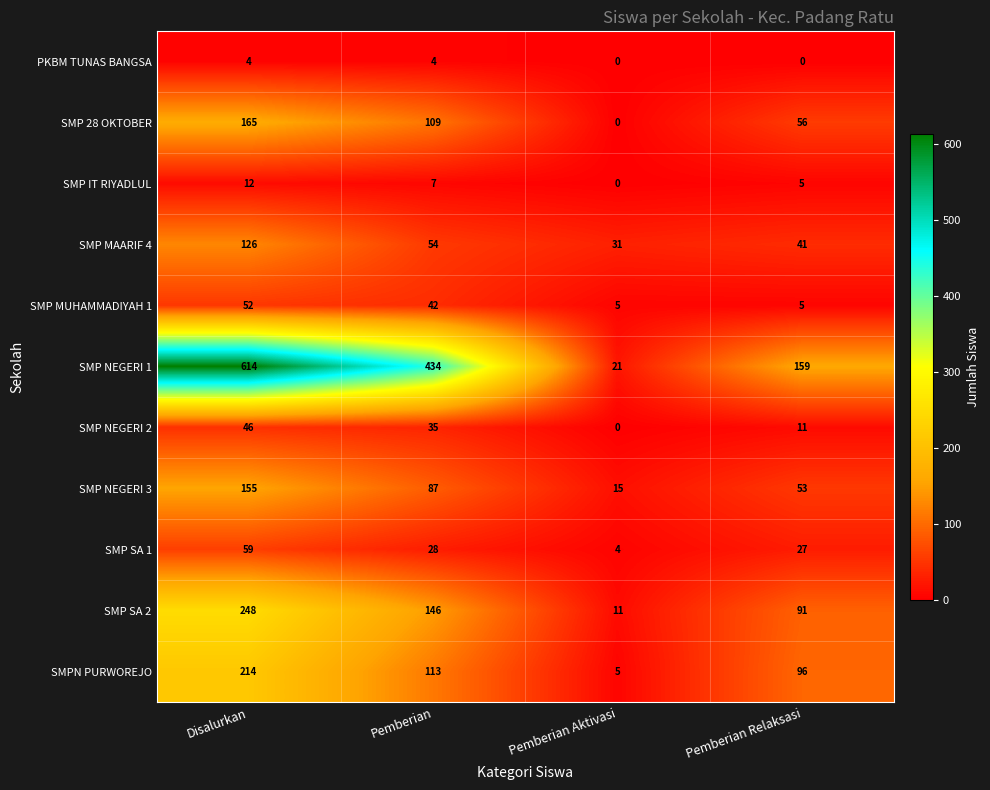

What is the difference between the highest and lowest values at Pemberian?

430